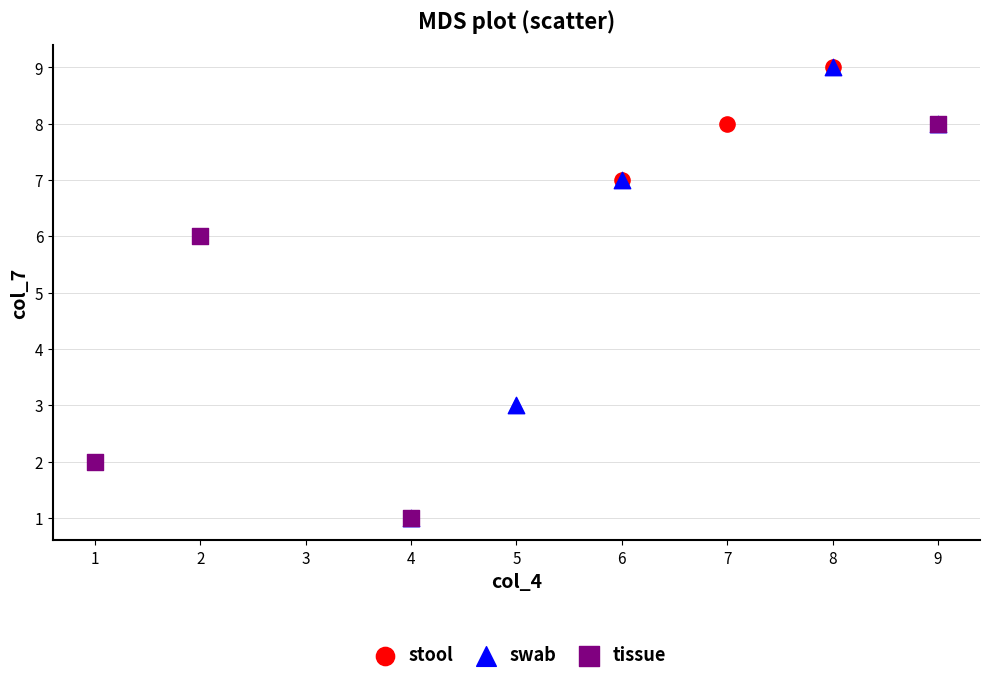

What are all the series names shown in the legend?

stool, swab, tissue